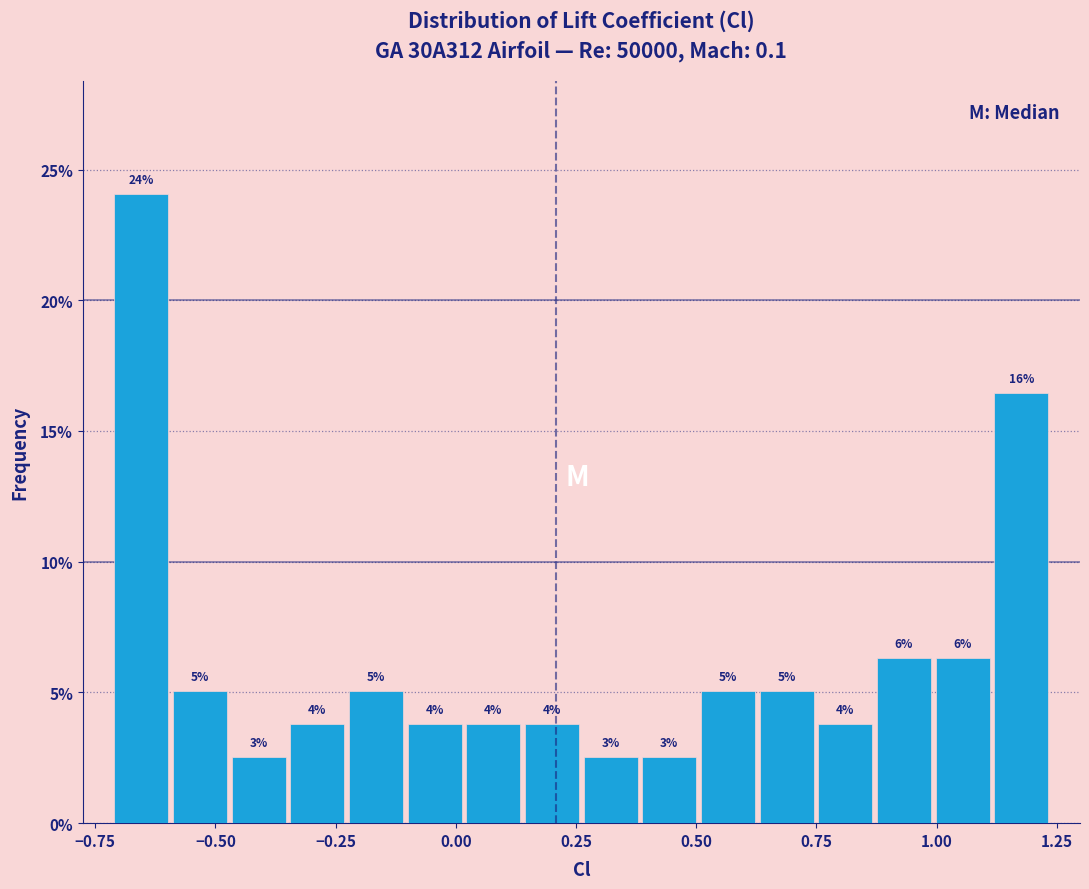

Read against the x-axis, roughly where is the centre of the tallest bar?

-0.65